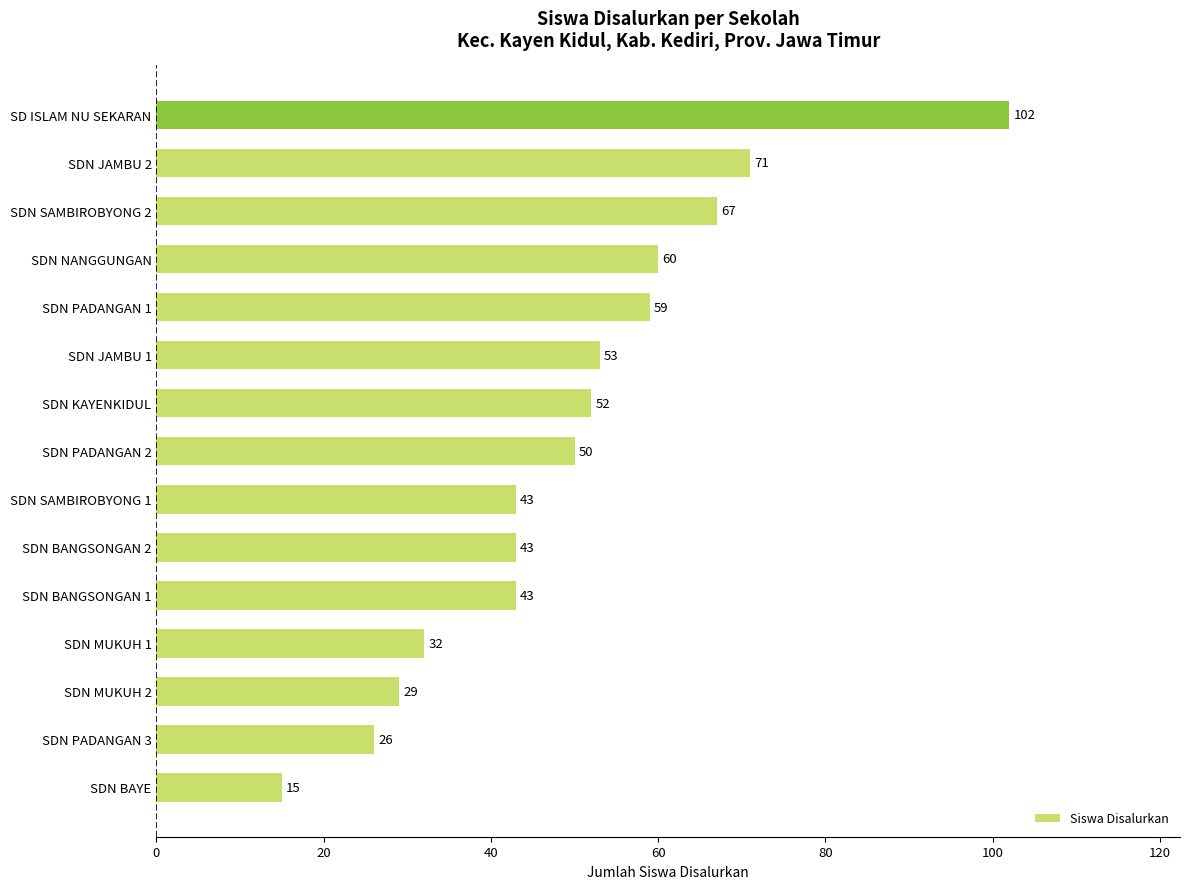

The value at SDN KAYENKIDUL is 52. True or false?

True